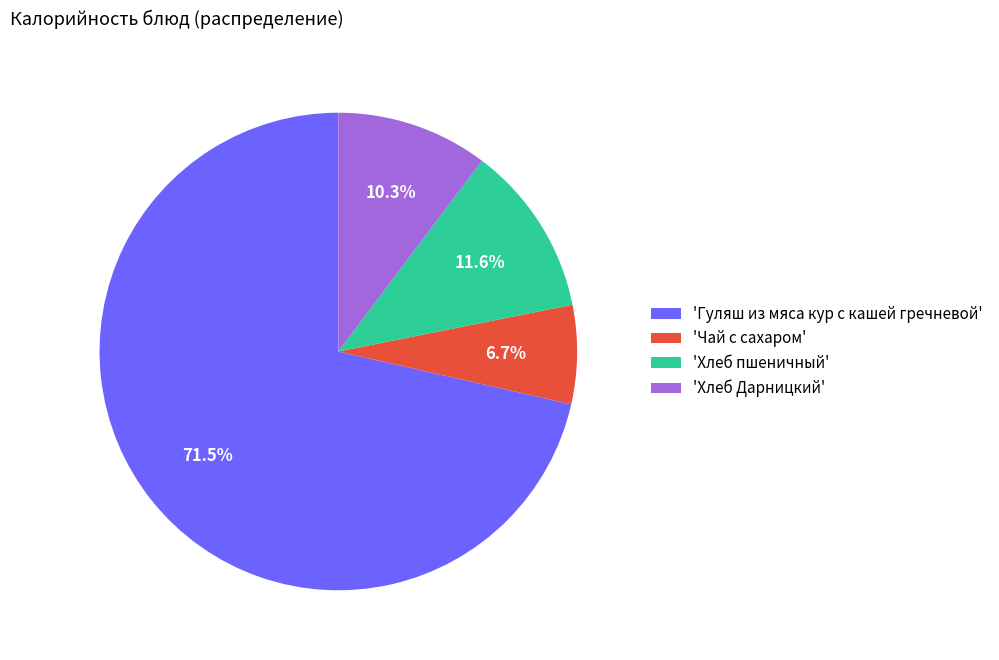

Is there a majority slice in this chart?

Yes